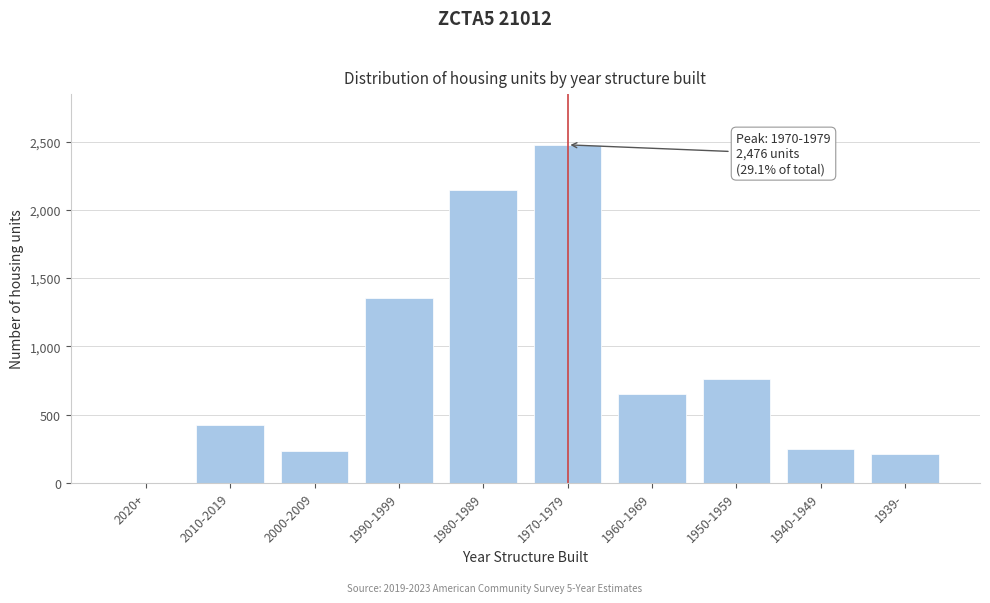

Reading left to right, what are all the values shown in this chart?

2020+=0	2010-2019=424	2000-2009=233	1990-1999=1357	1980-1989=2147	1970-1979=2476	1960-1969=650	1950-1959=760	1940-1949=248	1939-=214